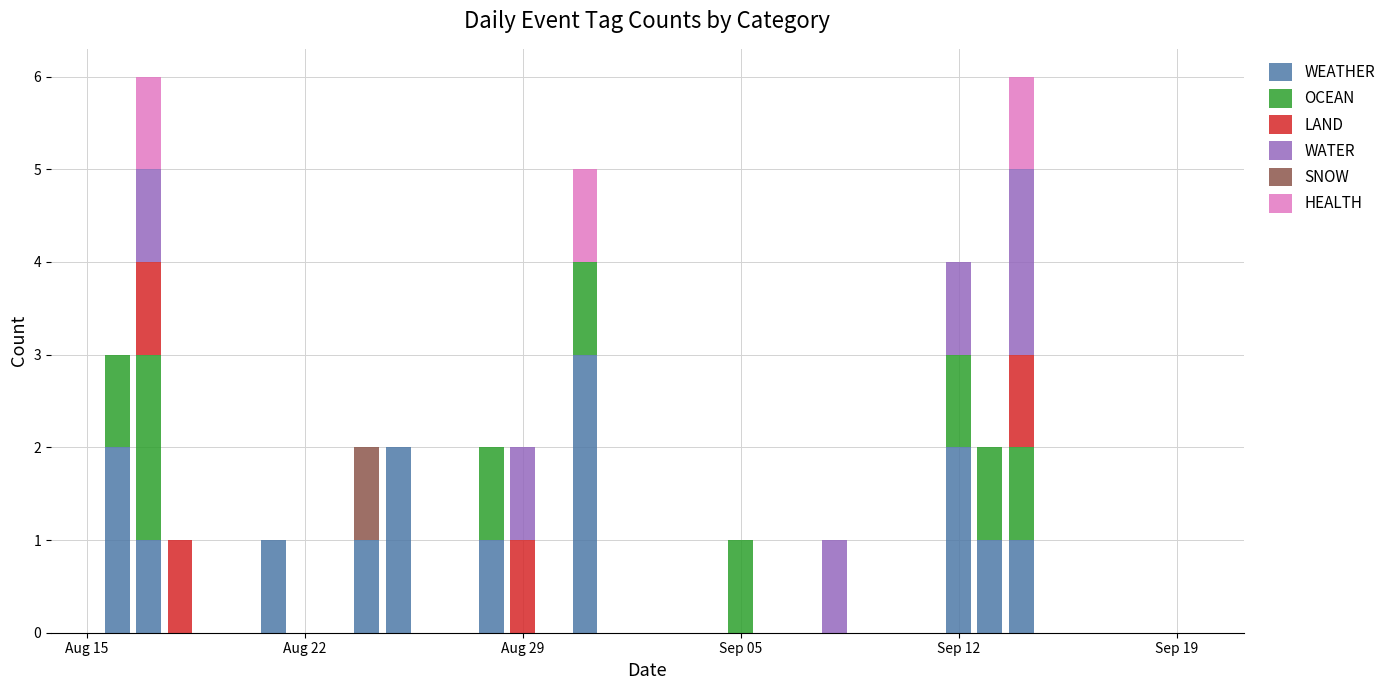

Count the number of categories in the chart.

18